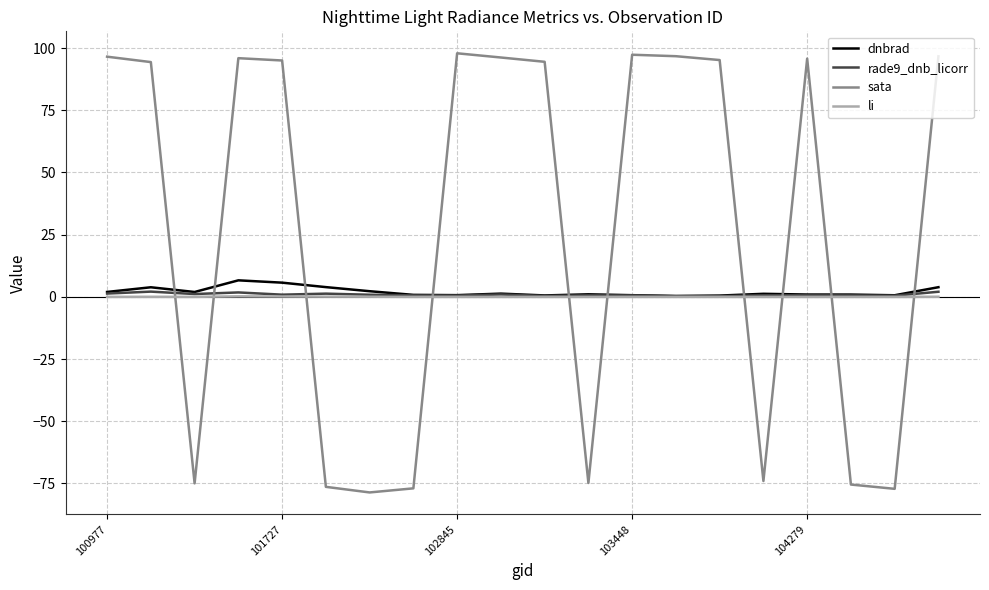

What is the minimum value shown in the chart?

-78.6